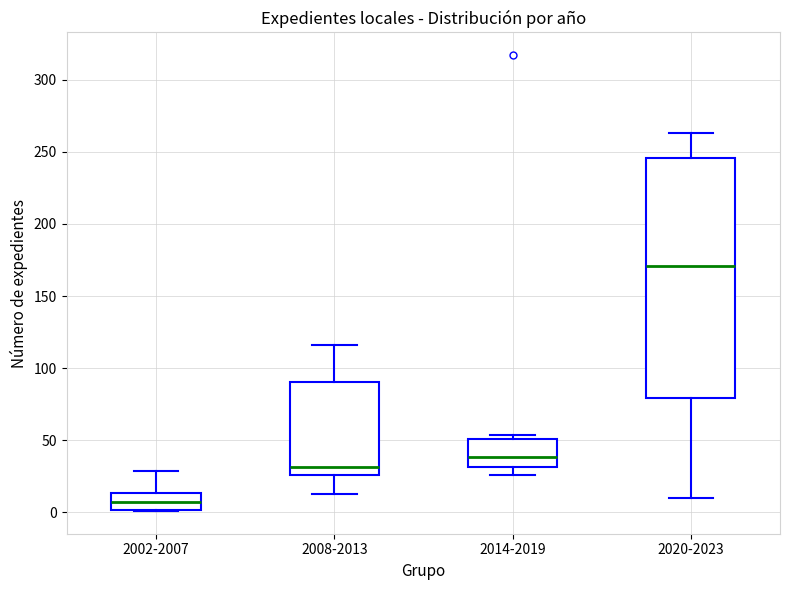

Where does the lower whisker of the box for 2020-2023 end on the y-axis? The values are not printed on the chart, so give them approximately, as read against the axis.

10